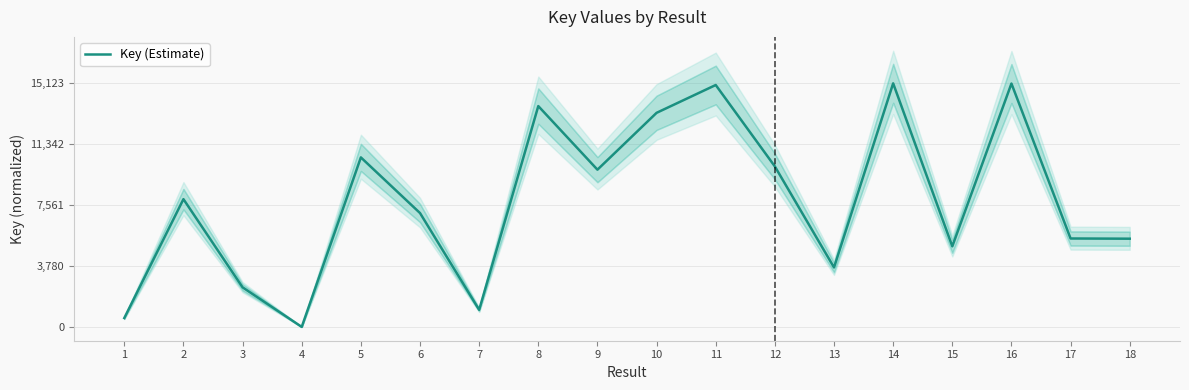

List the labels in order of value, smallest first.

4, 1, 7, 3, 13, 15, 18, 17, 6, 2, 9, 12, 5, 10, 8, 11, 16, 14